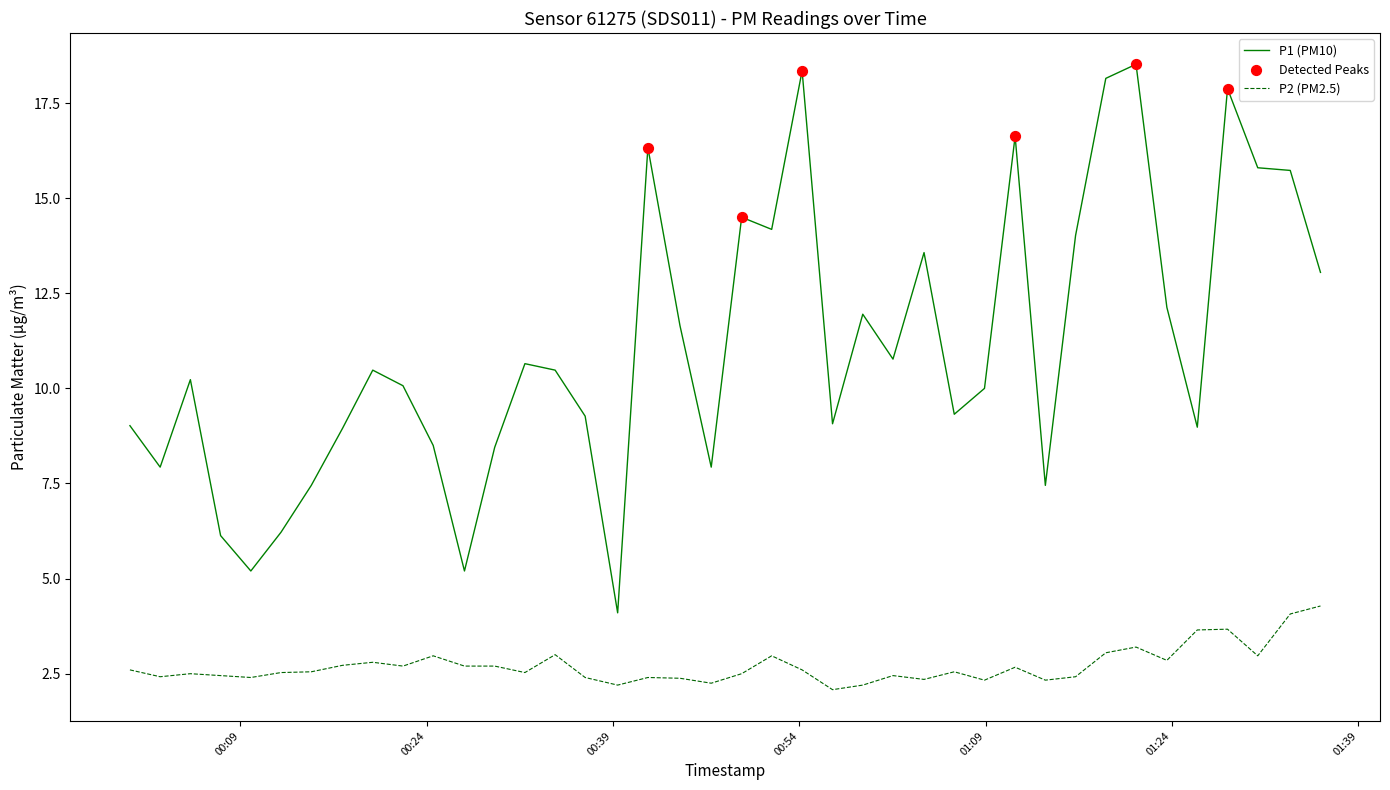

Which series has the widest spread of values?

P1 (PM10)